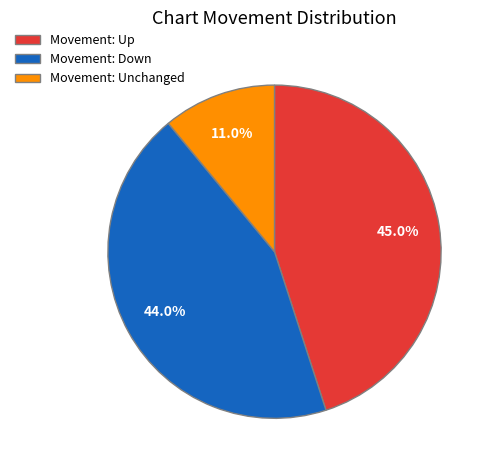

How many slices are in this pie chart?

3